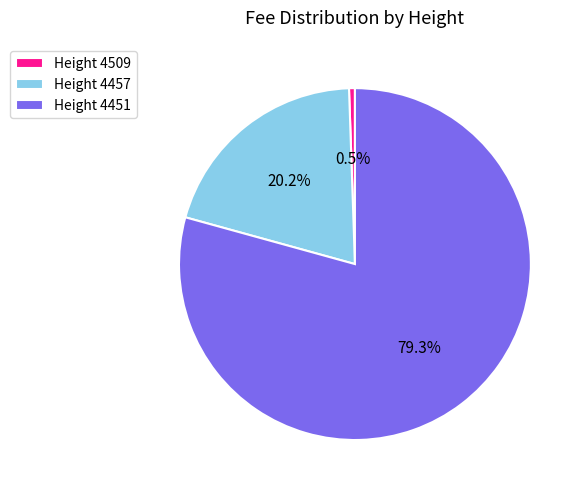

What is the largest slice in the pie chart?

Height 4451